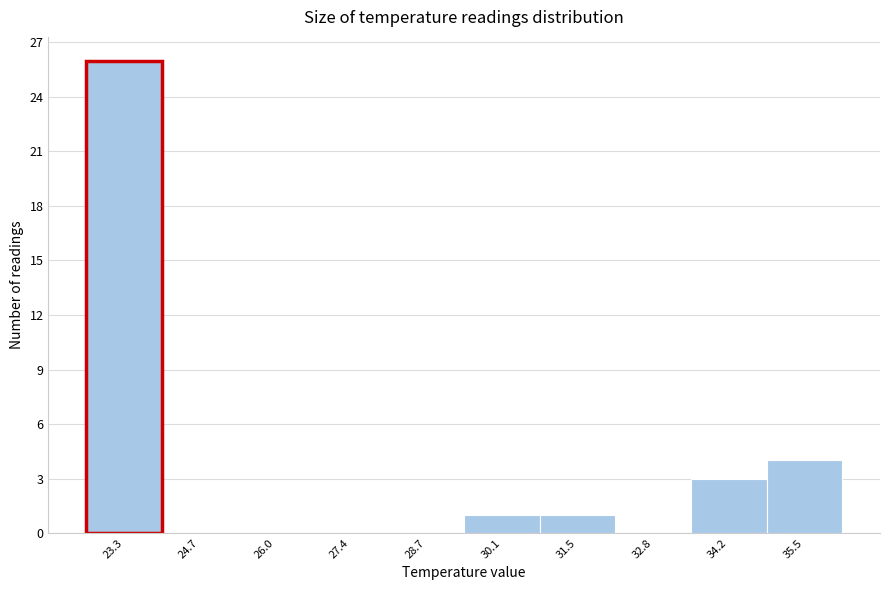

Reading left to right, extract all data points from this chart.

23.3=26	24.7=0	26.0=0	27.4=0	28.7=0	30.1=1	31.5=1	32.8=0	34.2=3	35.5=4